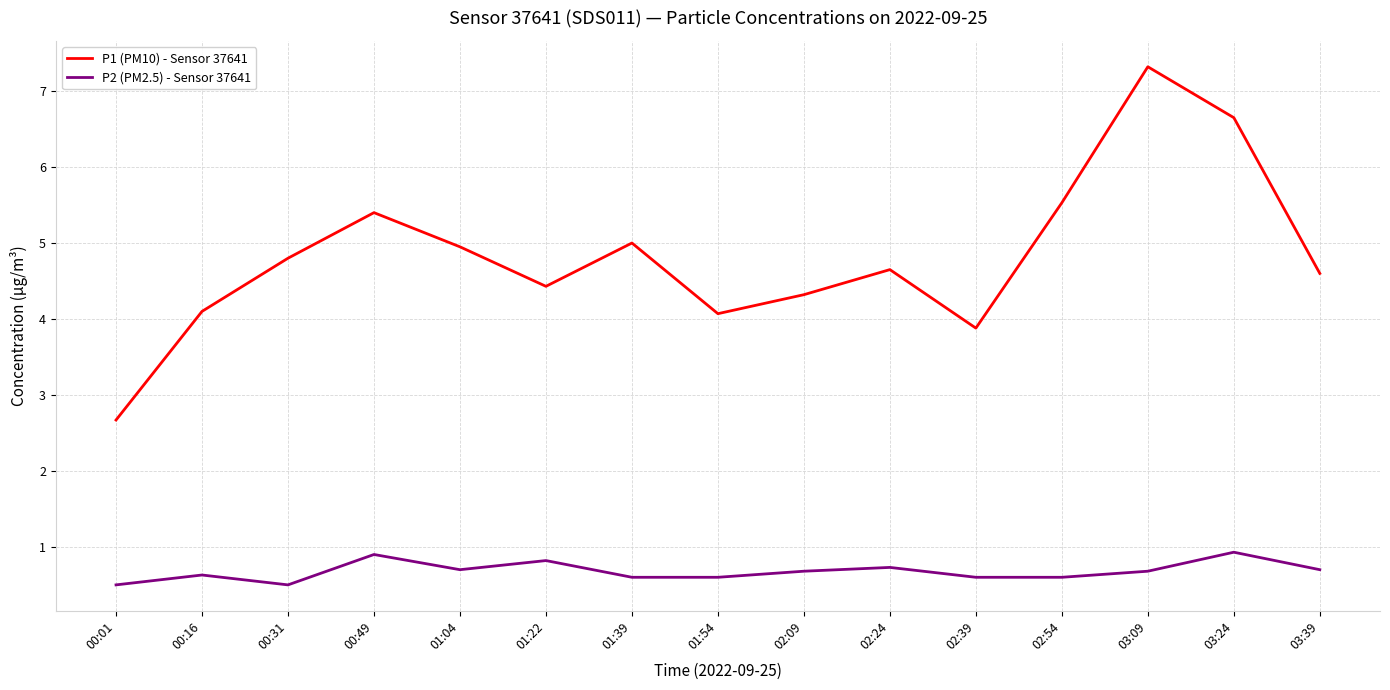

How many interior local peaks does the P2 (PM2.5) - Sensor 37641 series have?

5